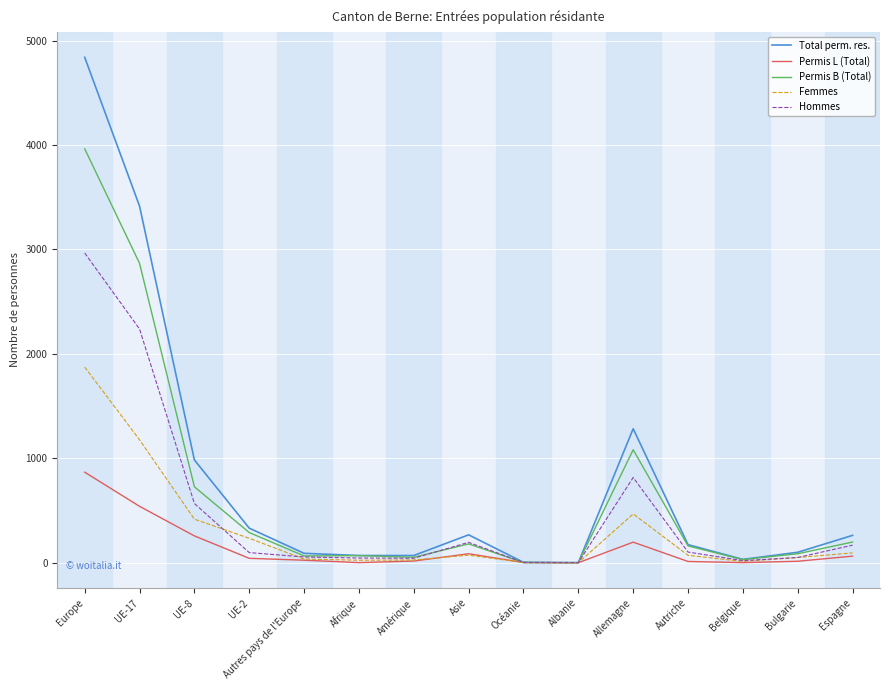

Which series has the largest total across all categories?

Total perm. res.